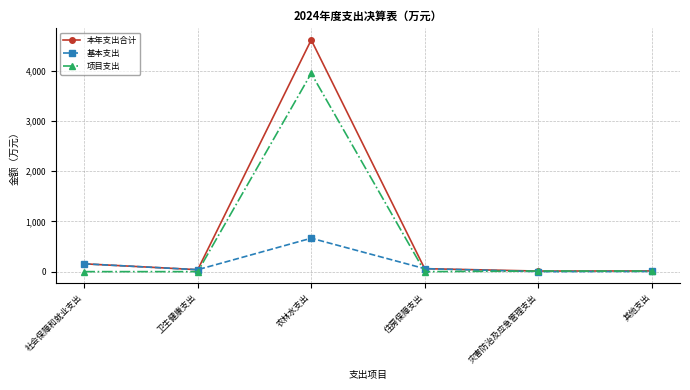

What is the difference between the maximum and minimum values in the 本年支出合计 series?

4601.0